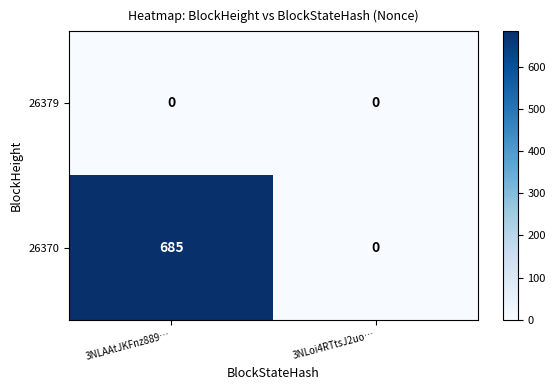

The value of 26379 at 3NLoi4RTtsJ2uo… is 0. True or false?

True